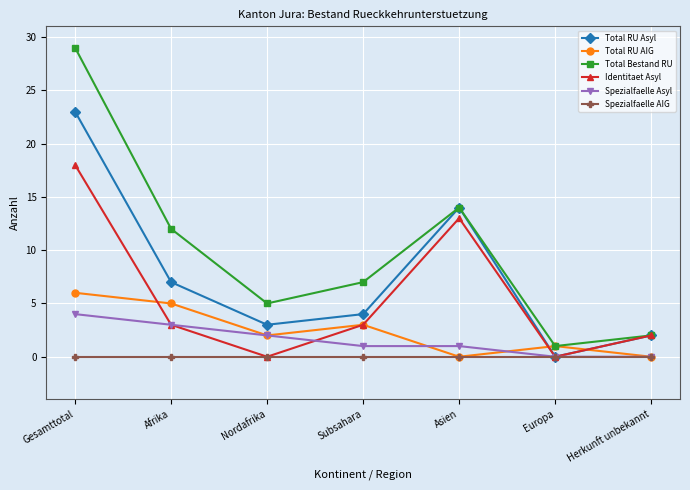

Is the value of Spezialfaelle Asyl at Herkunft unbekannt greater than the value of Total Bestand RU at Nordafrika?

No